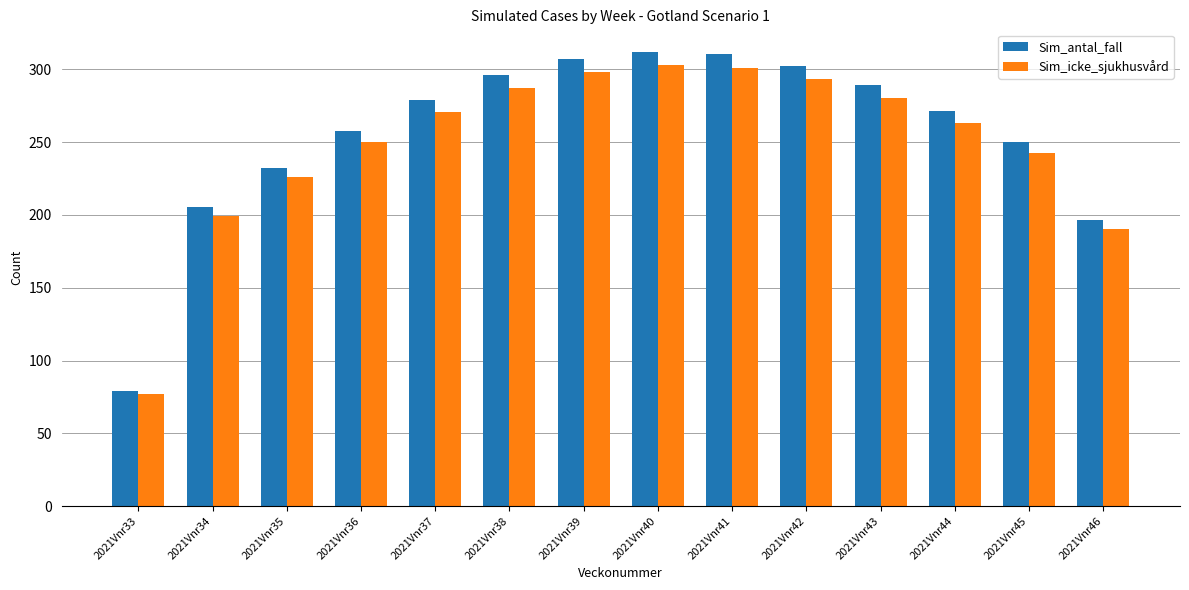

Reading left to right, transcribe all the data shown in this chart.

Sim_antal_fall: 79.0	205.2	232.6	257.6	279.1	296.0	307.1	312.0	310.3	302.5	289.1	271.3	250.3	196.2
Sim_icke_sjukhusvård: 76.8	199.4	225.9	250.2	271.1	287.4	298.2	302.9	301.2	293.6	280.6	263.3	242.9	190.4